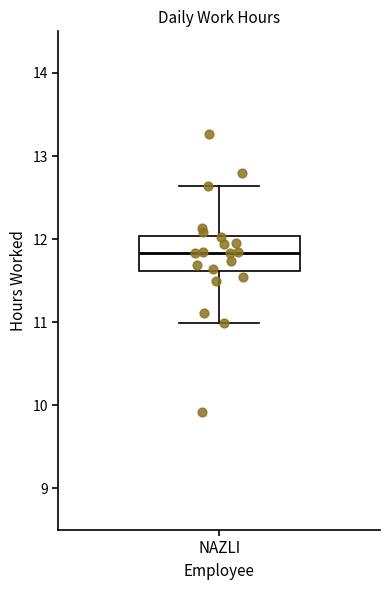

Read this box plot against the y-axis: the position of the median line, the range covered by the box, and the ends of both whiskers. The values are not printed on the chart, so give them approximately, as read against the axis.

median 11.8, box 11.6 to 12.0, whiskers 11.0 to 12.6